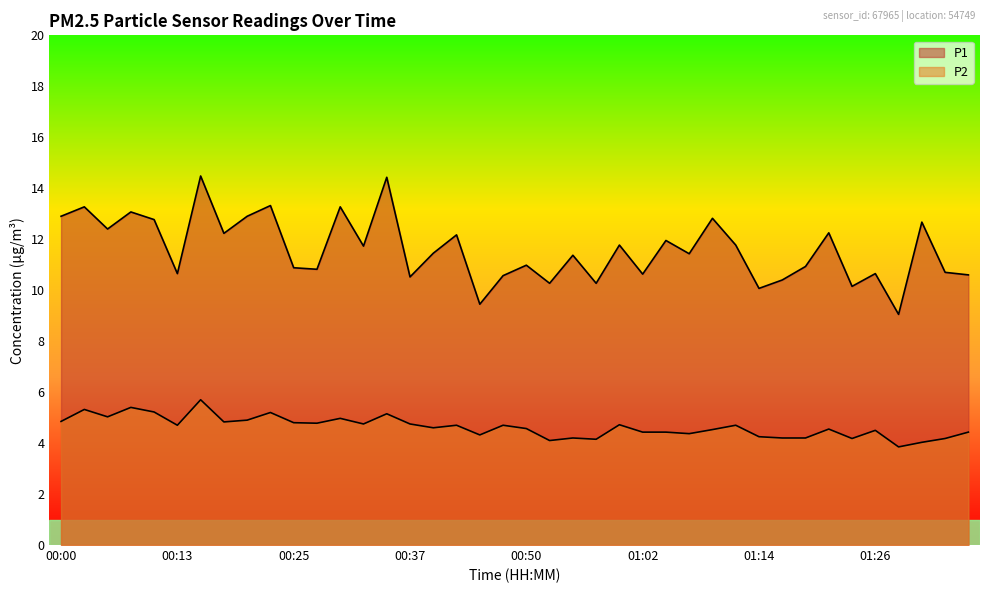

Count the number of data series in this chart.

2